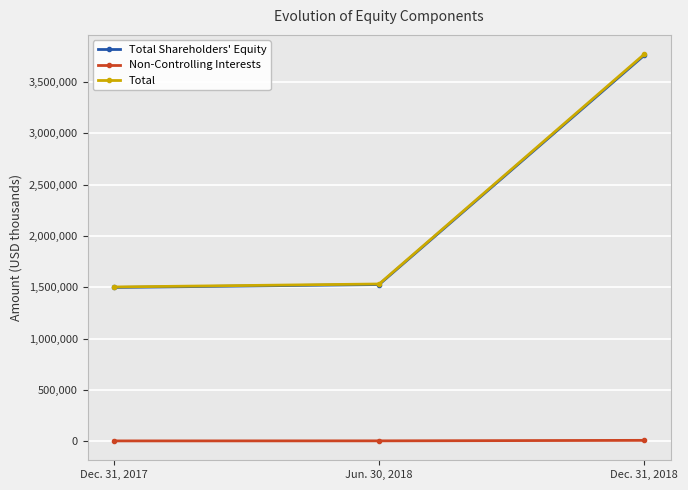

What is the highest value of the Total Shareholders' Equity series?

3759835